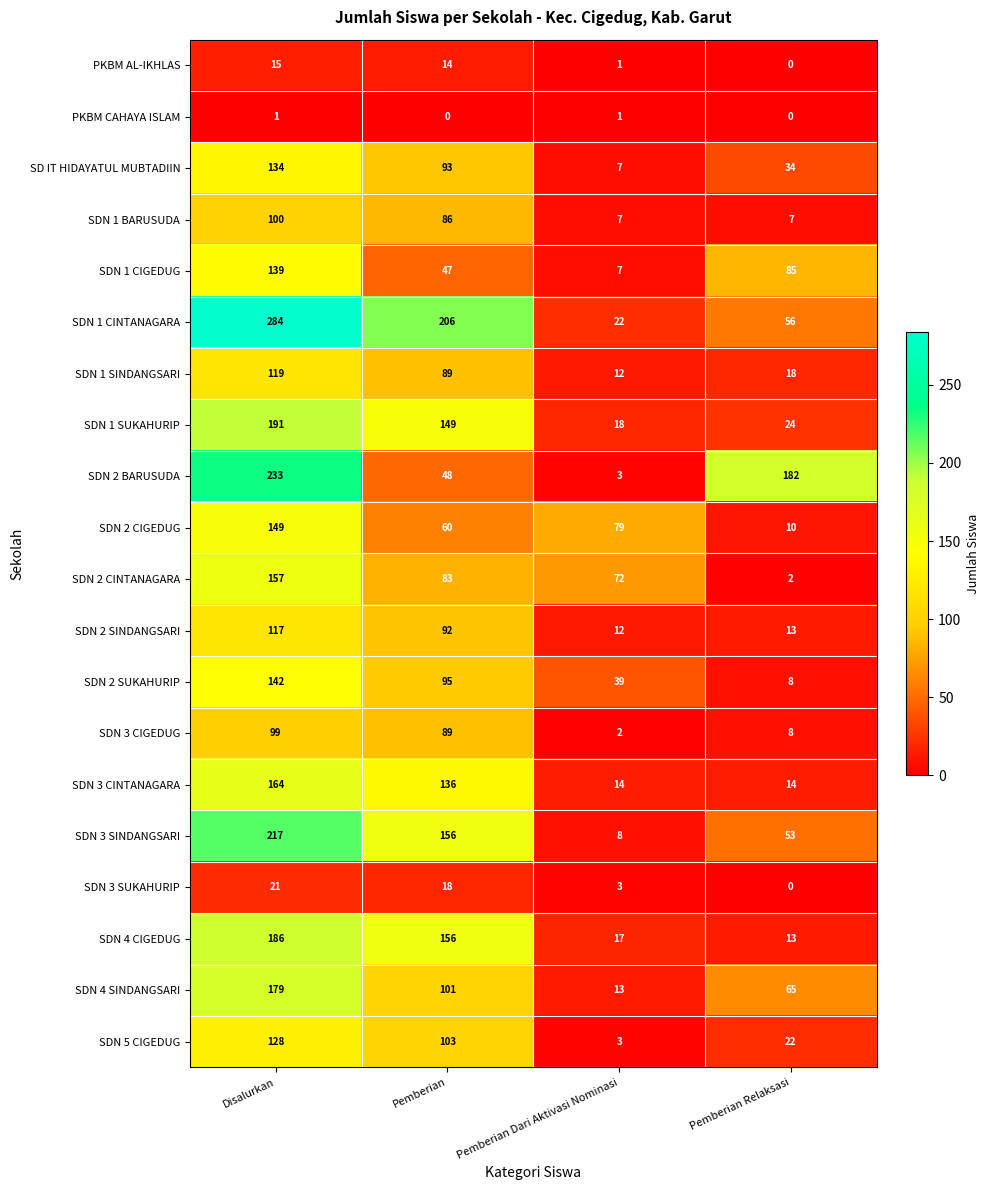

What is the difference between the highest and lowest values at Pemberian?

206